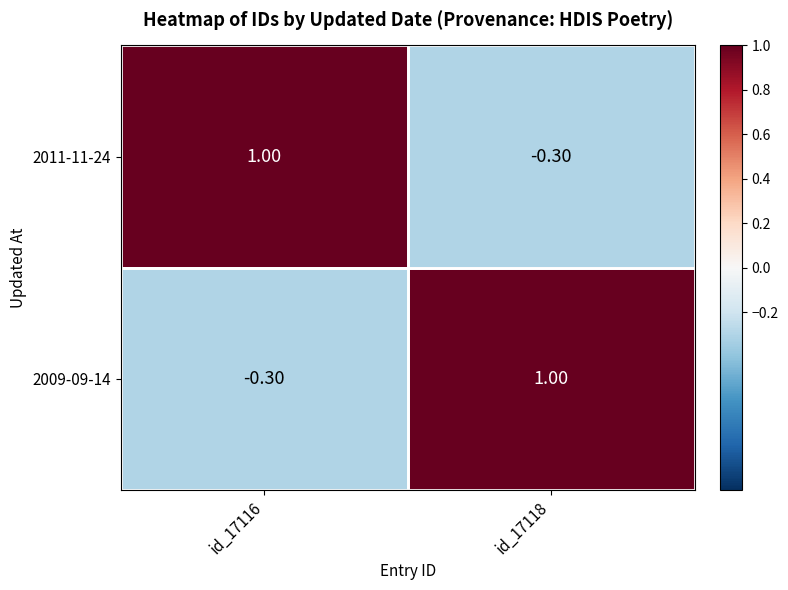

What is the difference between the highest and lowest values at id_17116?

1.3